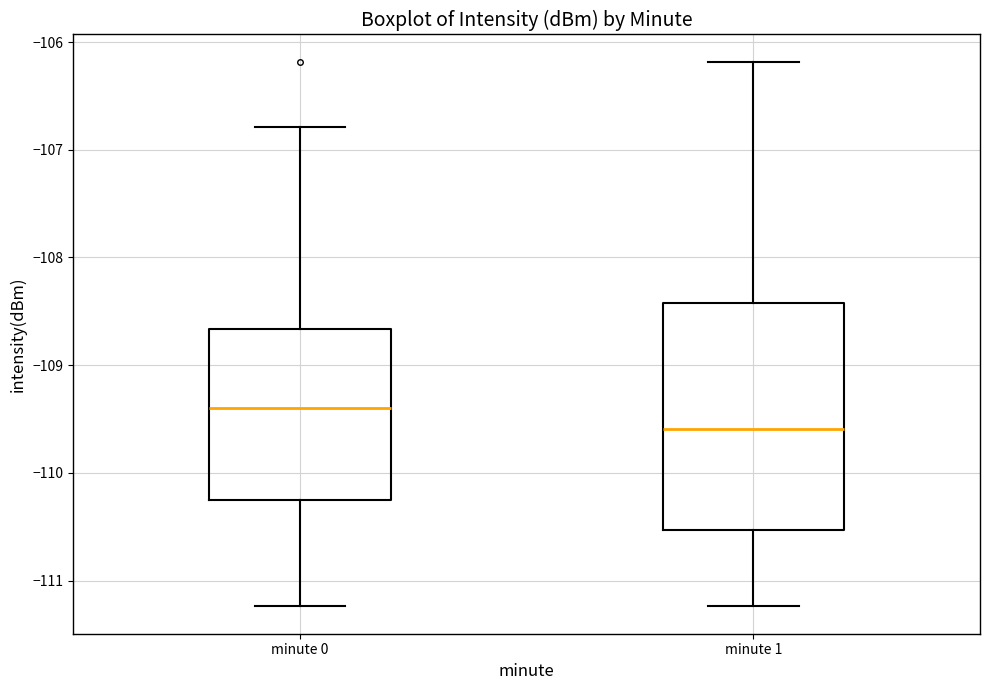

Which box is the tallest, from its lower edge to its upper edge?

minute 1